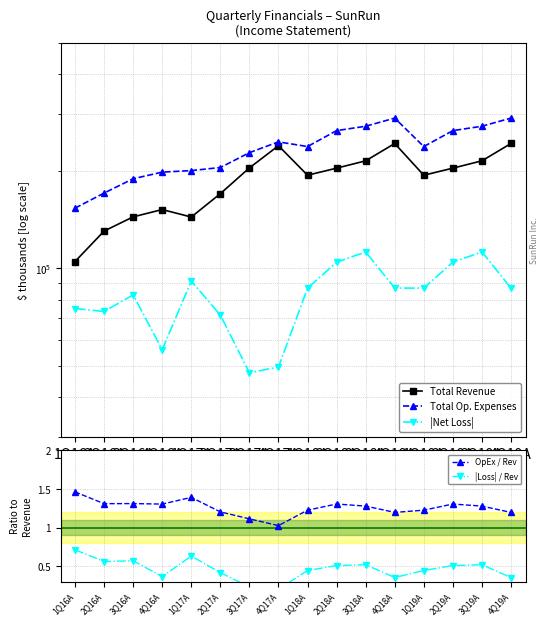

Does the chart display data point markers on the line(s)?

Yes